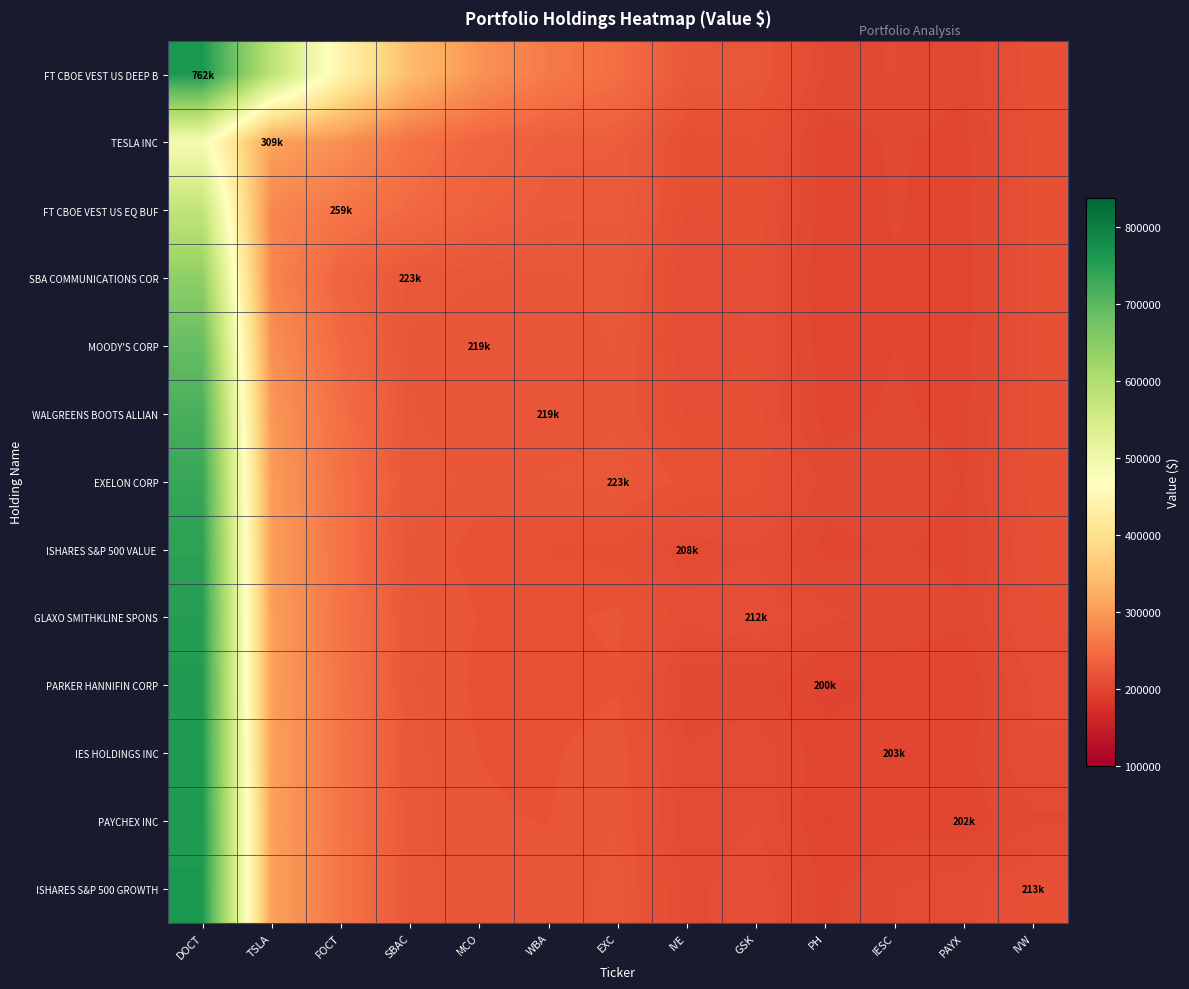

Which series changed the most between EXC and IVW?

FT CBOE VEST US DEEP B